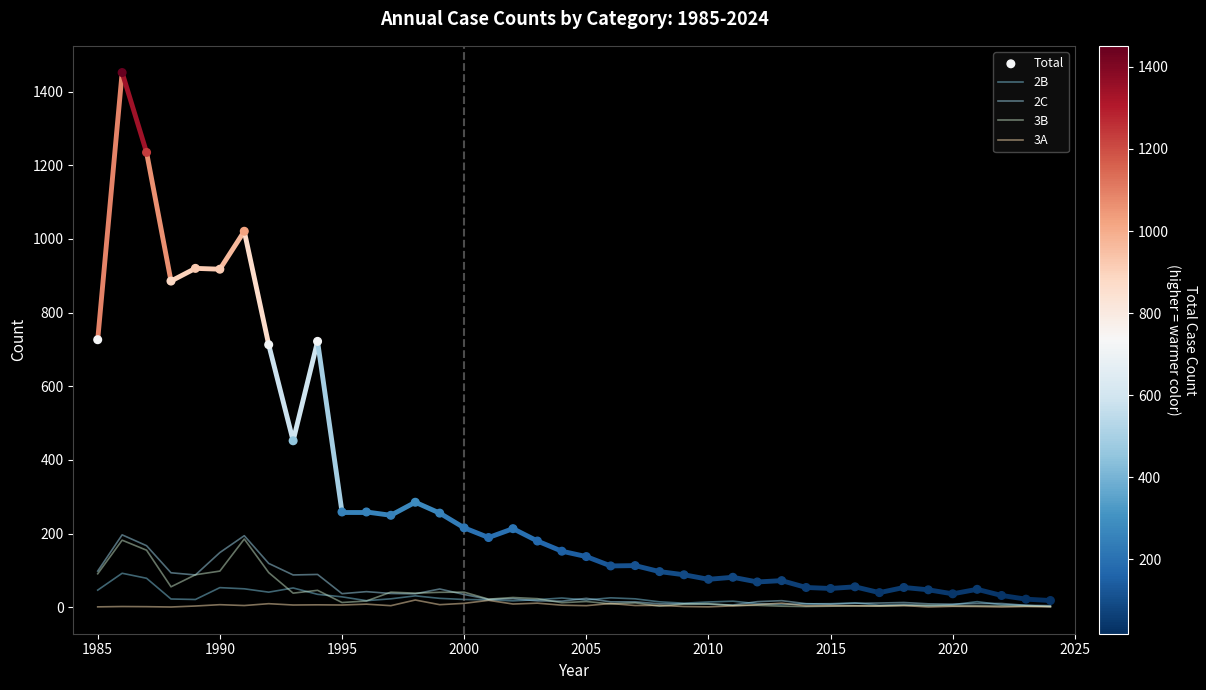

What are all the series names shown in the legend?

2B, 2C, 3B, 3A, Total